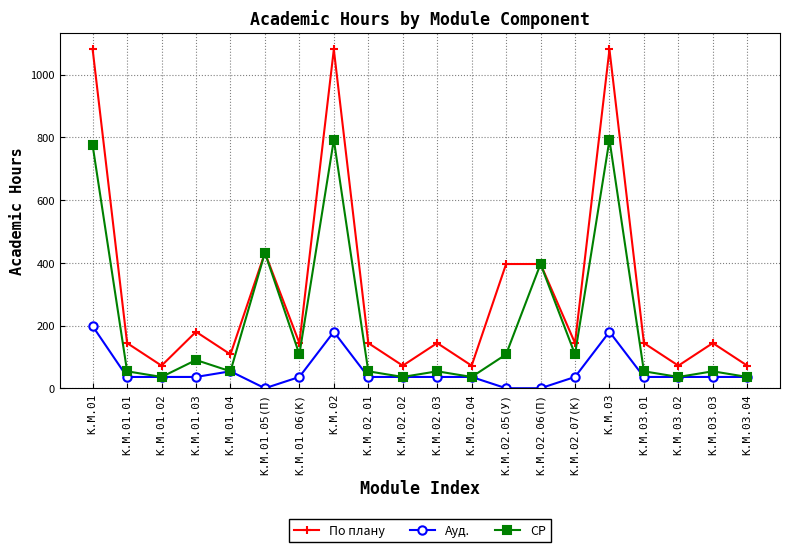

At how many categories does at least one series exceed 639?

3